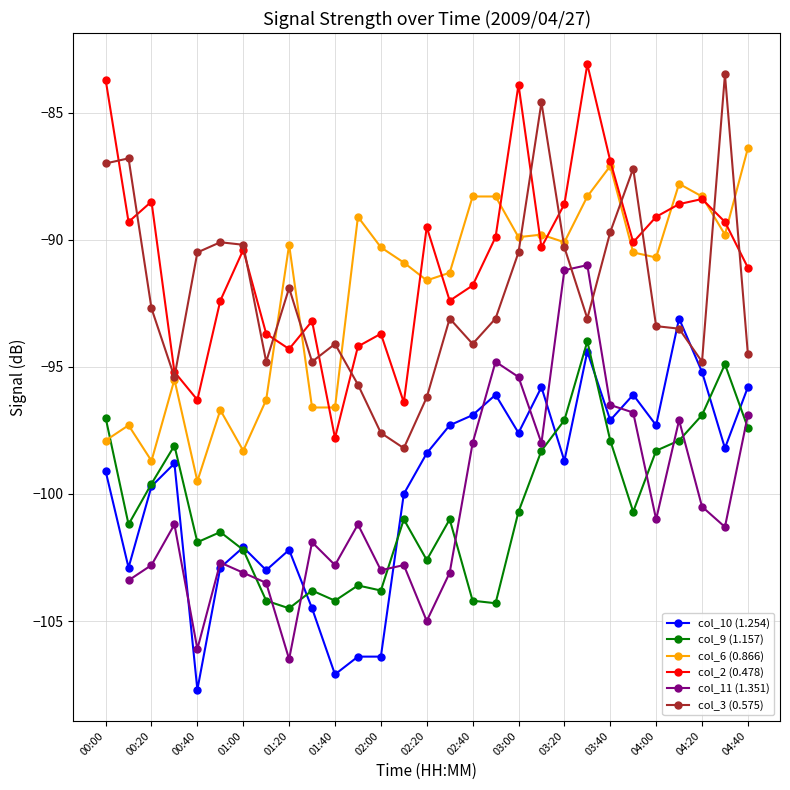

At which label does col_9 (1.157) reach its peak?

21